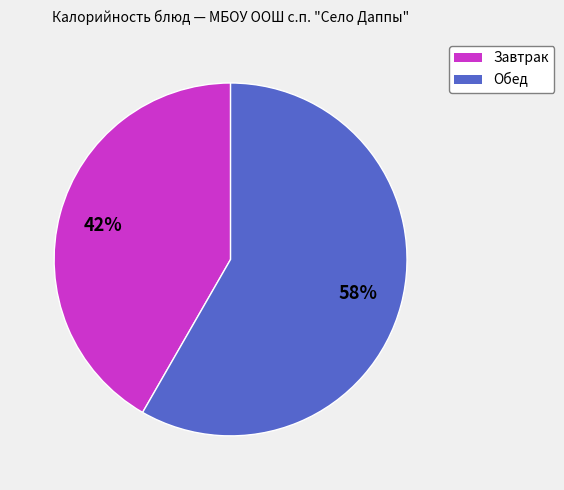

Which has a higher value, Обед or Завтрак?

Обед